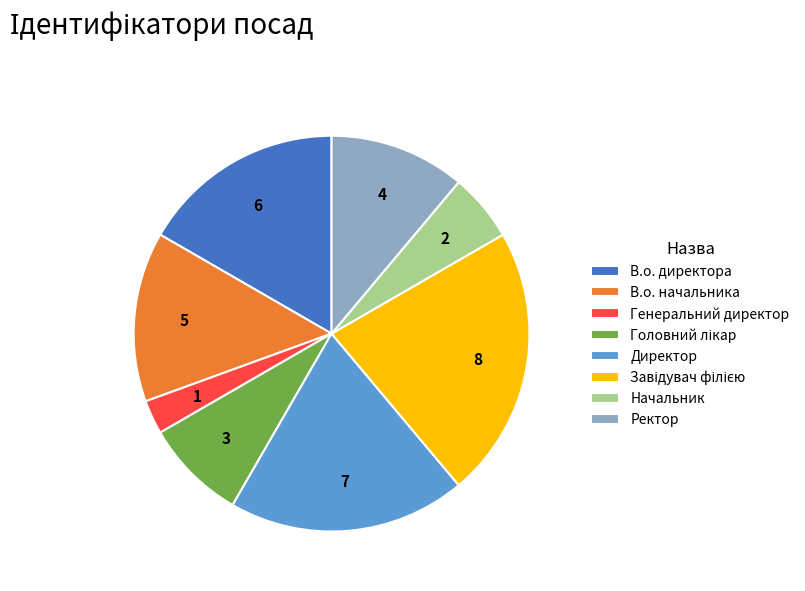

Which slice is the smallest?

Генеральний директор